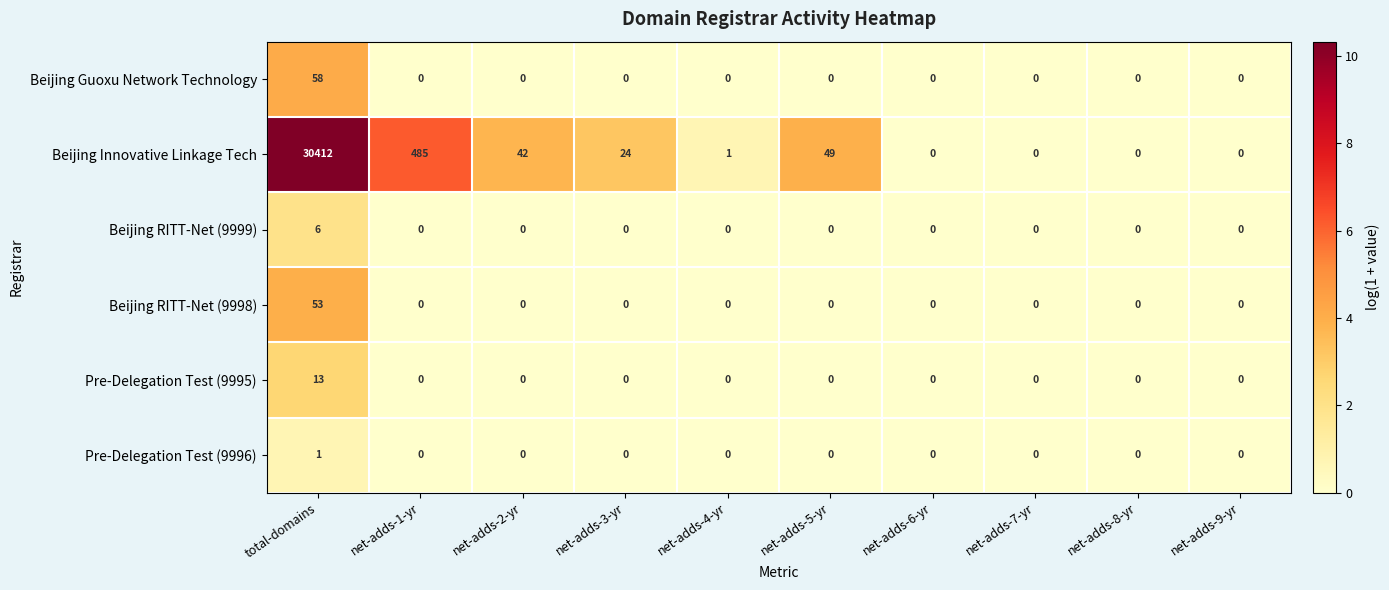

What is the sum of the Beijing Innovative Linkage Tech values at net-adds-5-yr and net-adds-9-yr?

49